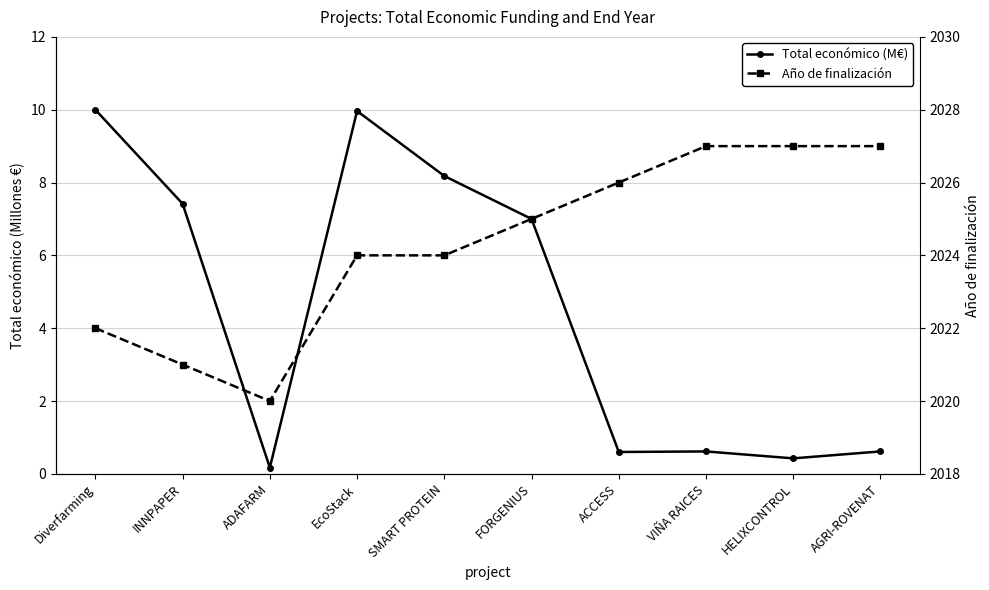

True or false: Total económico (M€) has a value of 7.4 at INNPAPER.

True